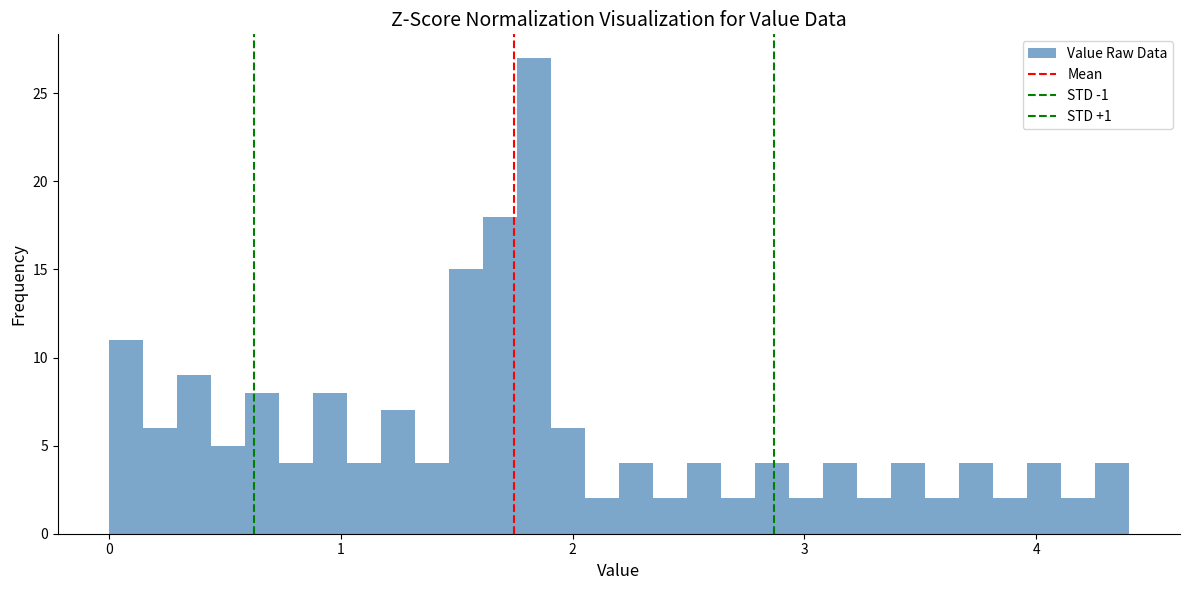

Around what value on the x-axis is the tallest bar? Give the approximate position of its centre, as read against the axis.

1.8